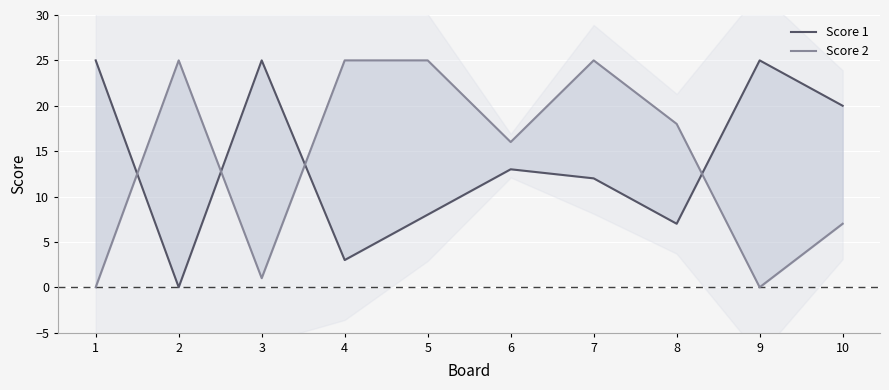

Between which two adjacent categories do Score 1 and Score 2 first intersect?

1 and 2